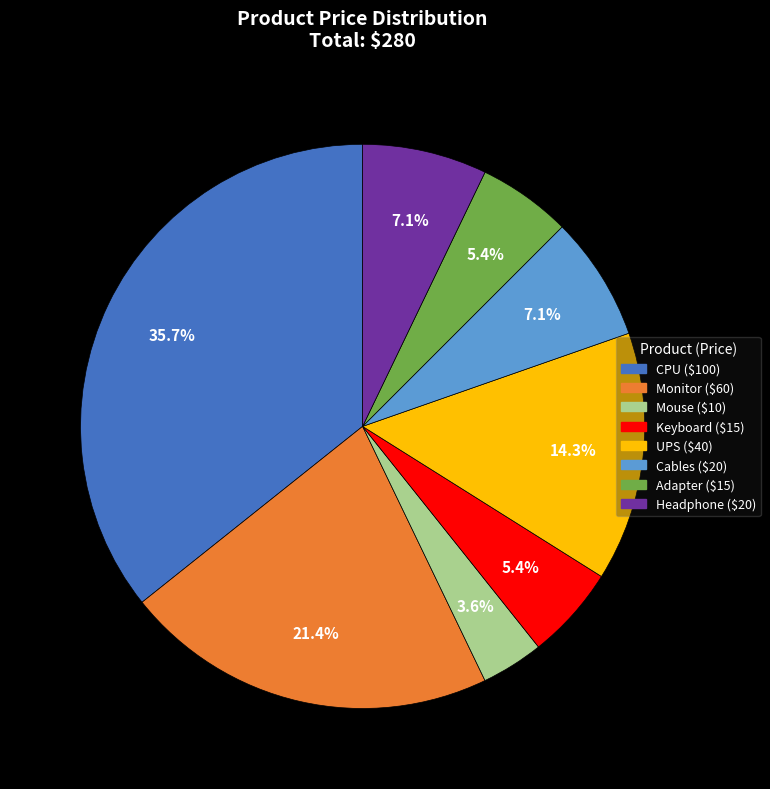

How many slices are in this pie chart?

8